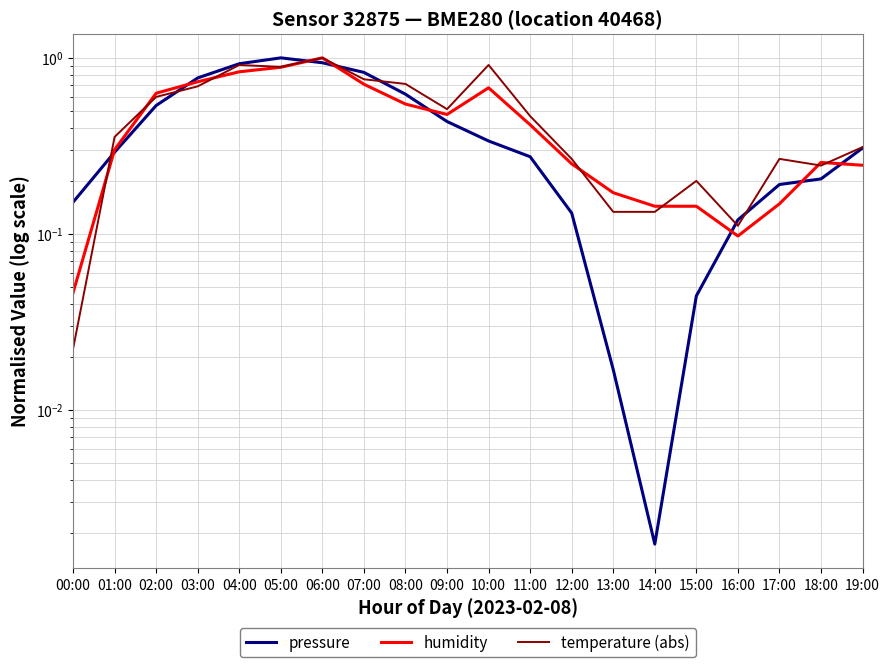

At how many categories does at least one series exceed 0?

20